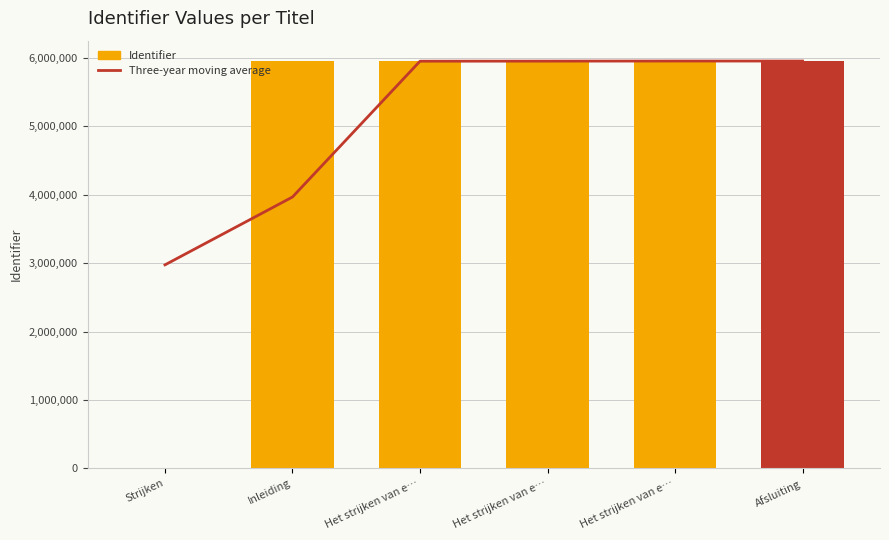

Is the value of Three-year moving average at Strijken greater than the value of Identifier at Afsluiting?

No